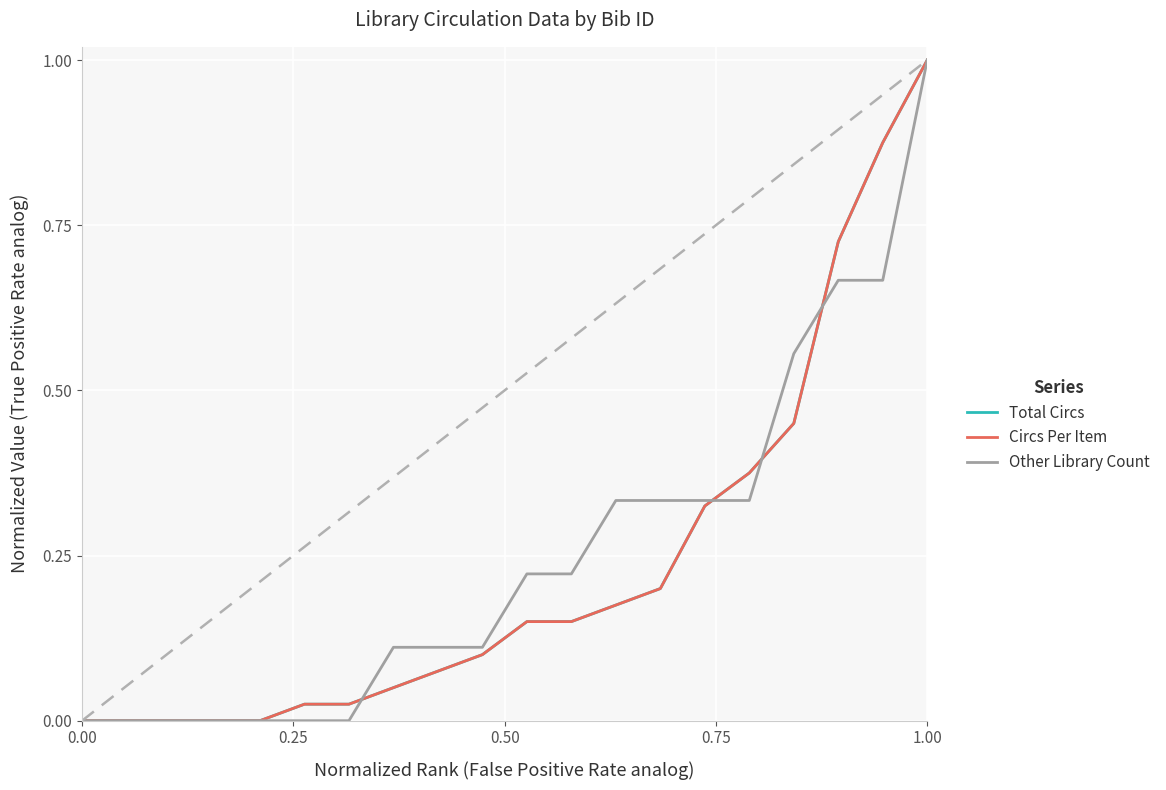

Reading right to left, list all the values displayed in this chart.

Total Circs: 1.0	0.9	0.7	0.5	0.4	0.3	0.2	0.2	0.1	0.1	0.1	0.1	0.1	0.0	0.0	0.0	0.0	0.0	0.0	0.0
Circs Per Item: 1.0	0.9	0.7	0.5	0.4	0.3	0.2	0.2	0.1	0.1	0.1	0.1	0.1	0.0	0.0	0.0	0.0	0.0	0.0	0.0
Other Library Count: 1.0	0.7	0.7	0.6	0.3	0.3	0.3	0.3	0.2	0.2	0.1	0.1	0.1	0.0	0.0	0.0	0.0	0.0	0.0	0.0